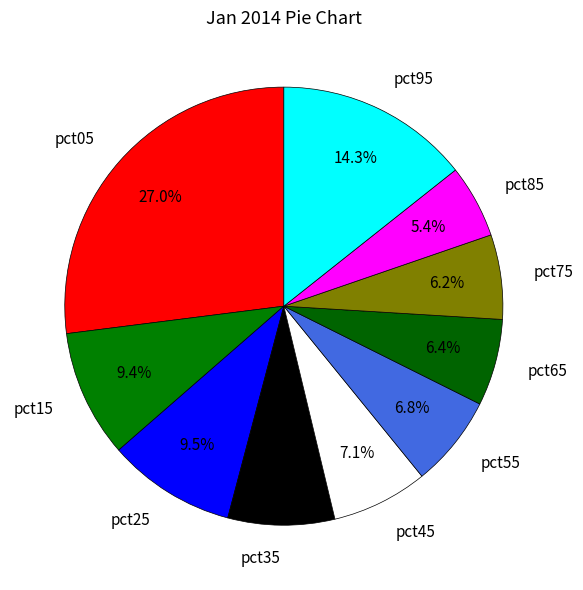

What percentage is NOT represented by pct45?

92.9%